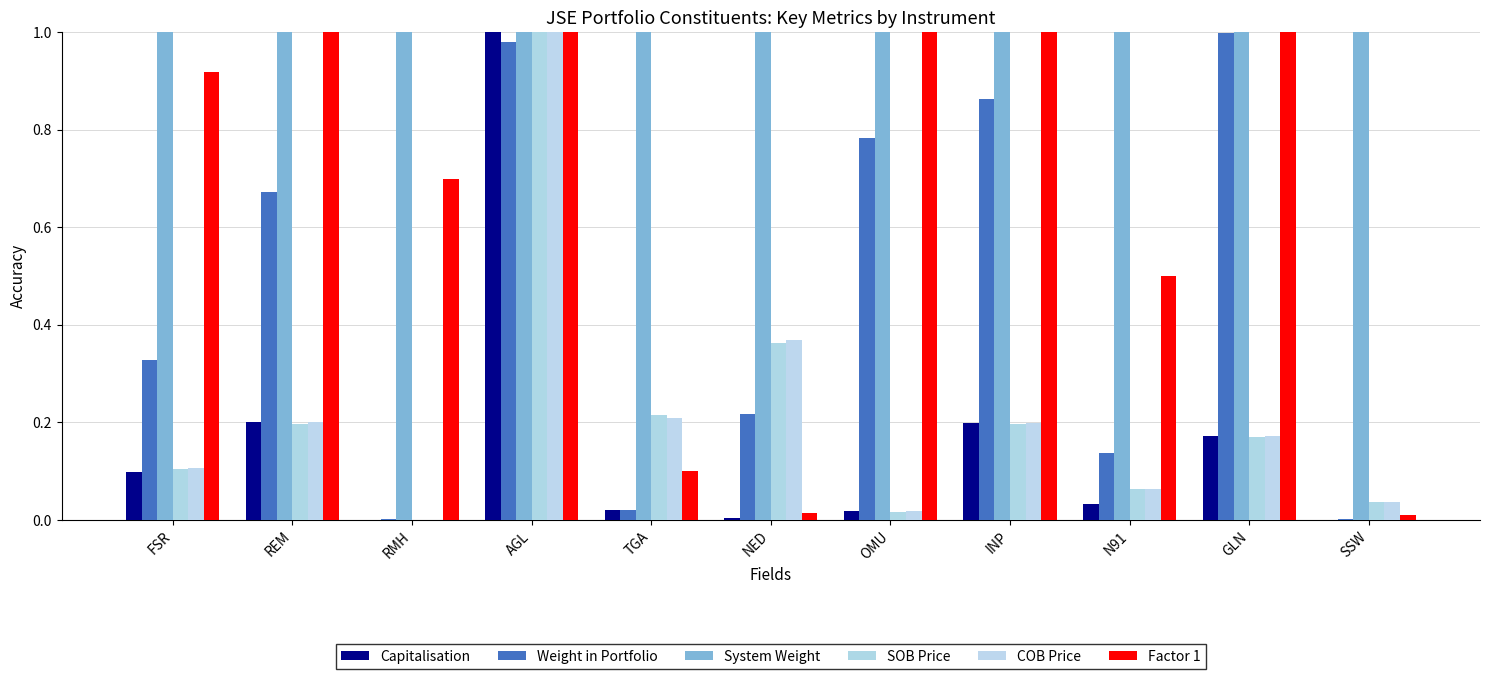

How many groups of bars are there?

11